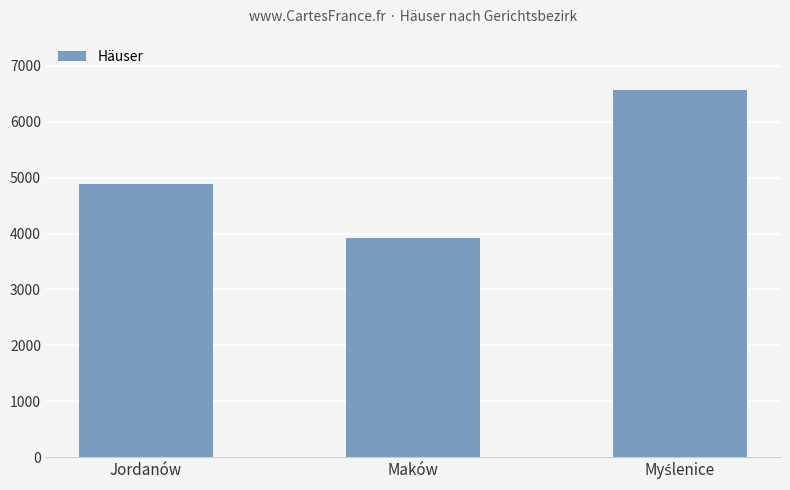

The chart shows a value of 2827 at Jordanów. True or false?

False